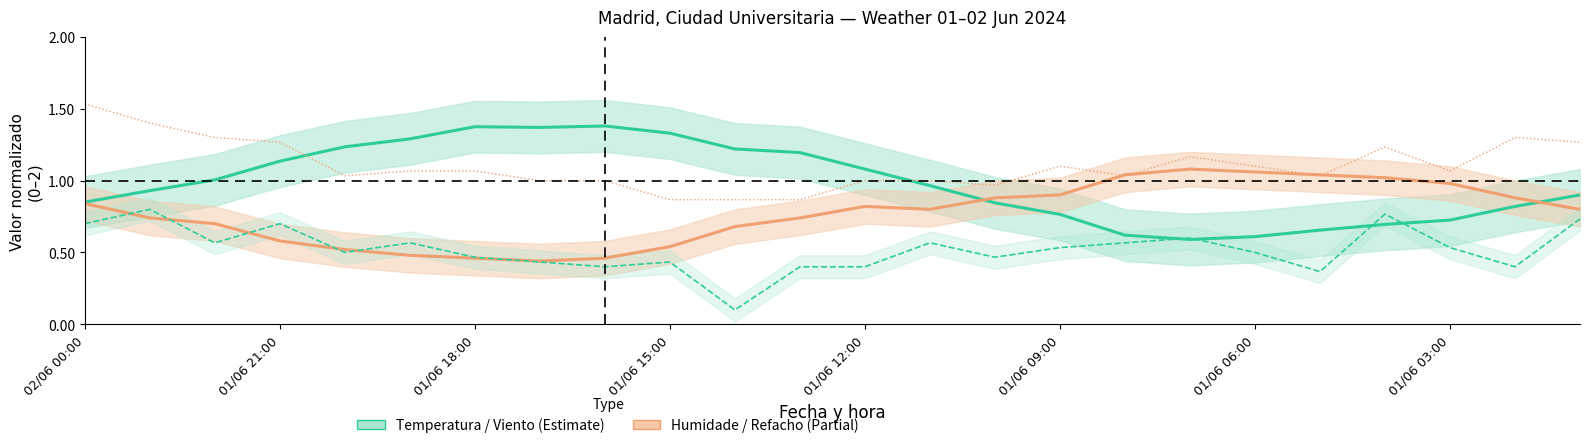

What is the difference between the highest and lowest values at 20?

0.5